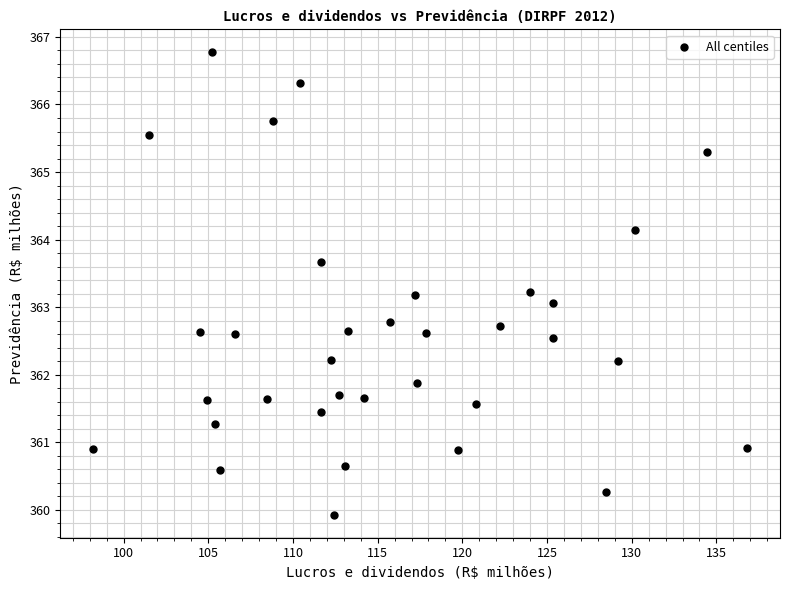

What is the range of Y values (max minus min)?

6.8